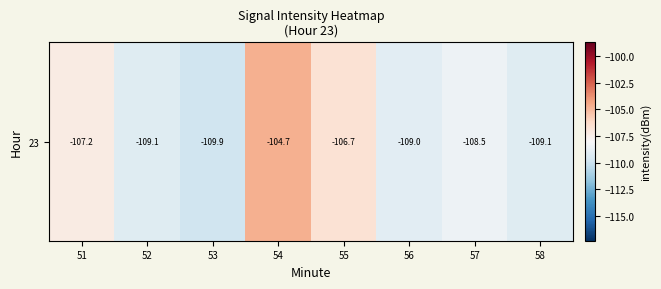

How many distinct data groups are displayed?

1